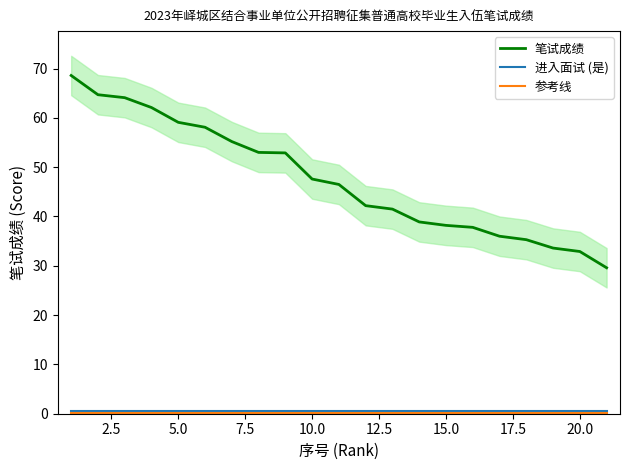

What is the lowest value of the 参考线 series?

0.2